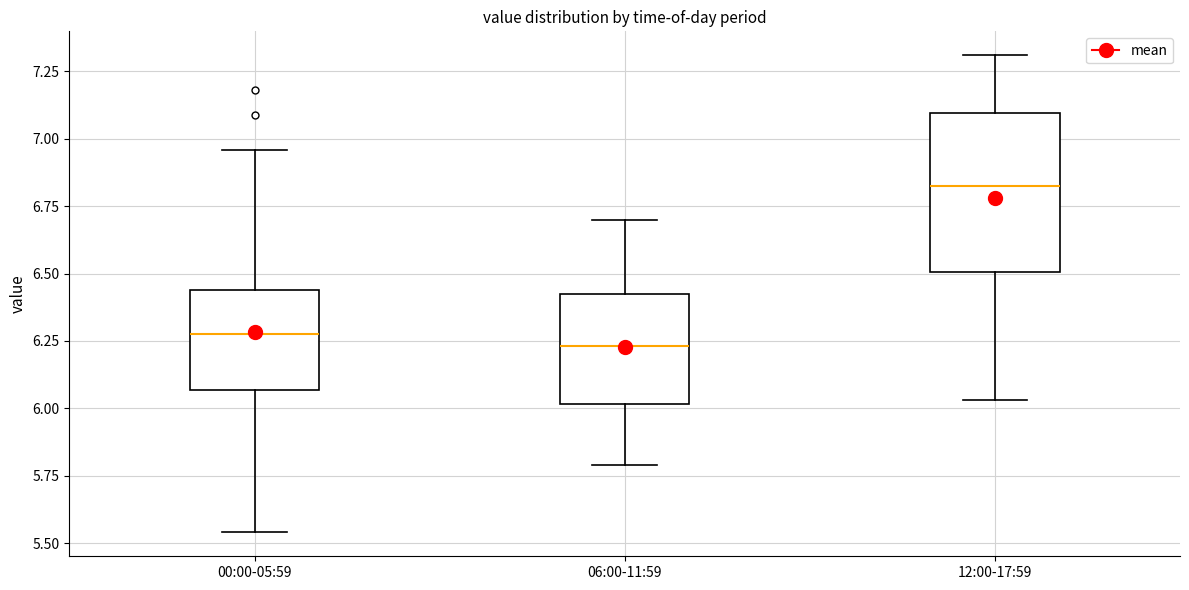

Where does the upper whisker of the box for 06:00-11:59 end on the y-axis? The values are not printed on the chart, so give them approximately, as read against the axis.

6.70